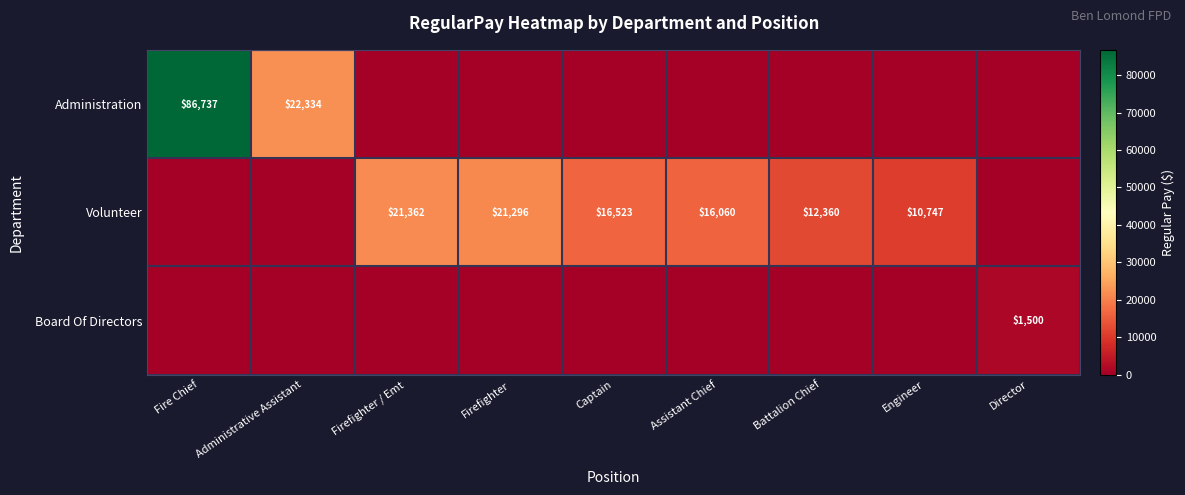

The Board Of Directors series shows 440 at Director. True or false?

False